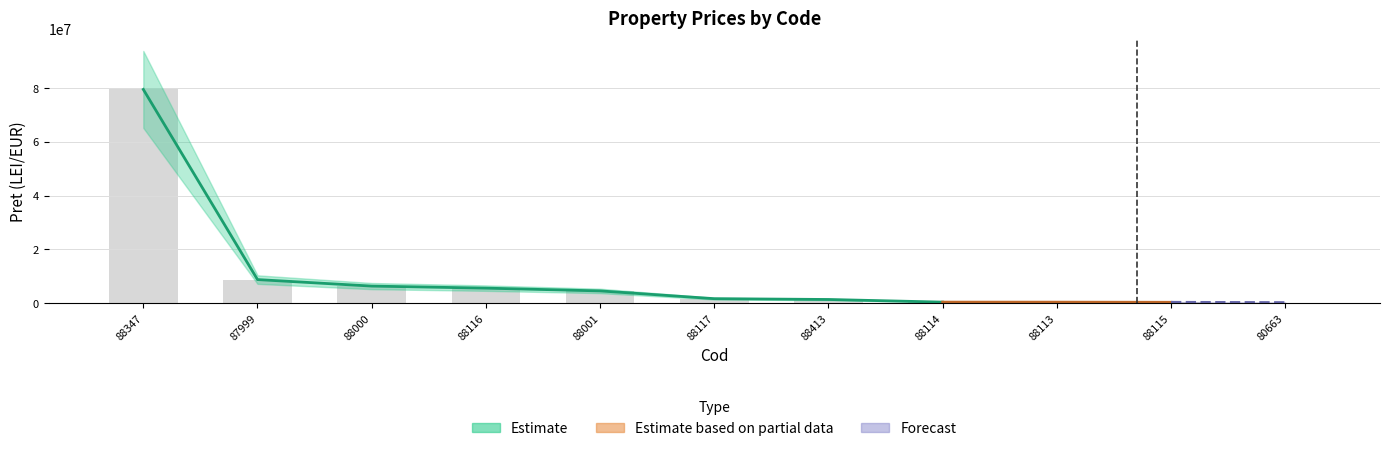

What is the difference between the second highest and second lowest values?

8444200.0